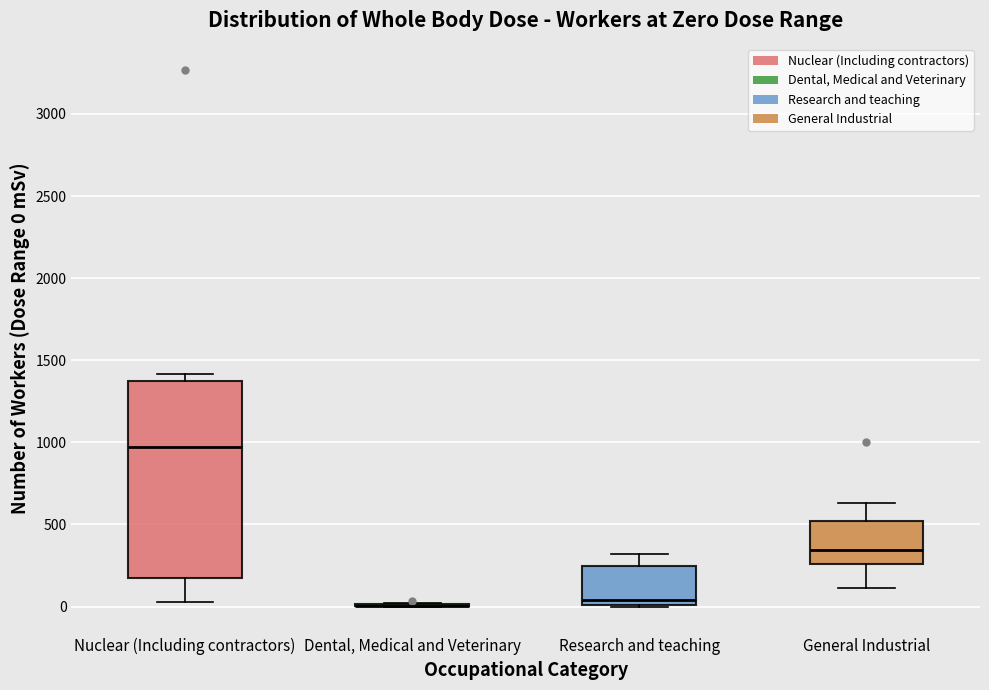

Reading left to right, read every box against the y-axis: the position of its median line, the range the box covers, and the ends of its whiskers. The values are not printed on the chart, so give them approximately, as read against the axis.

Nuclear (Including contractors): median 950, box 150 to 1350, whiskers 50 to 1400
Dental, Medical and Veterinary: box collapsed to a line at 0, whiskers 0 to 0
Research and teaching: median 50, box 0 to 250, whiskers 0 to 300
General Industrial: median 350, box 250 to 500, whiskers 100 to 650